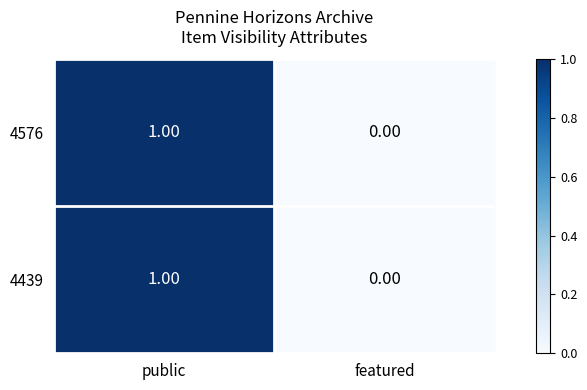

Count the number of categories in the chart.

2